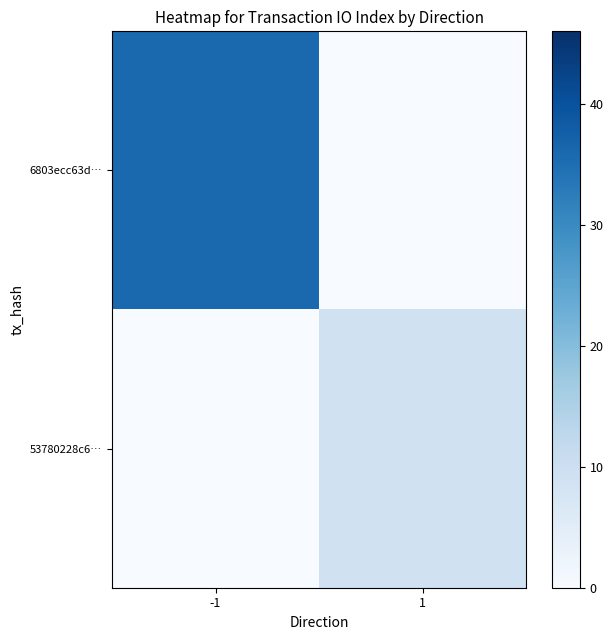

Reading right to left, transcribe all the data shown in this chart.

6803ecc63d…: 1=0	-1=36
53780228c6…: 1=9	-1=0